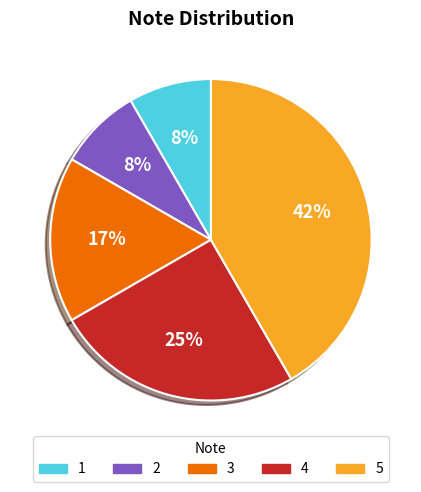

Do 3 and 1 together represent more than half of the pie?

No